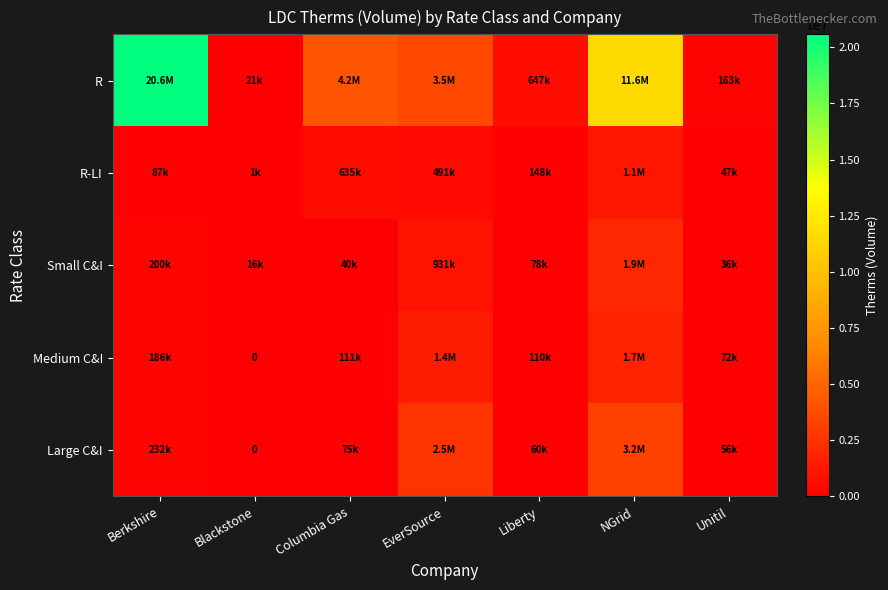

What is the approximate value of R at Columbia Gas?

4202983.0